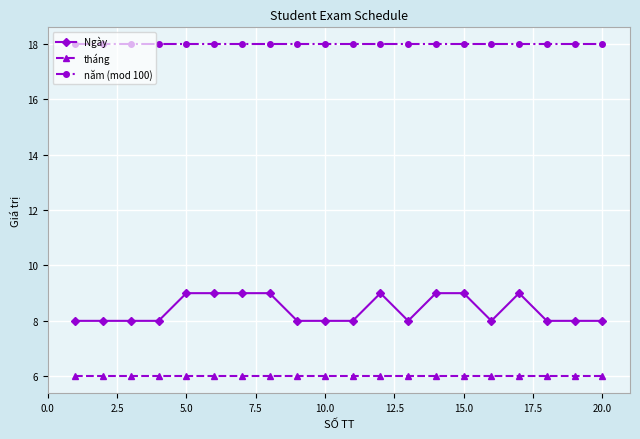

What is the value of the năm (mod 100) point at the 17th from the left?

18